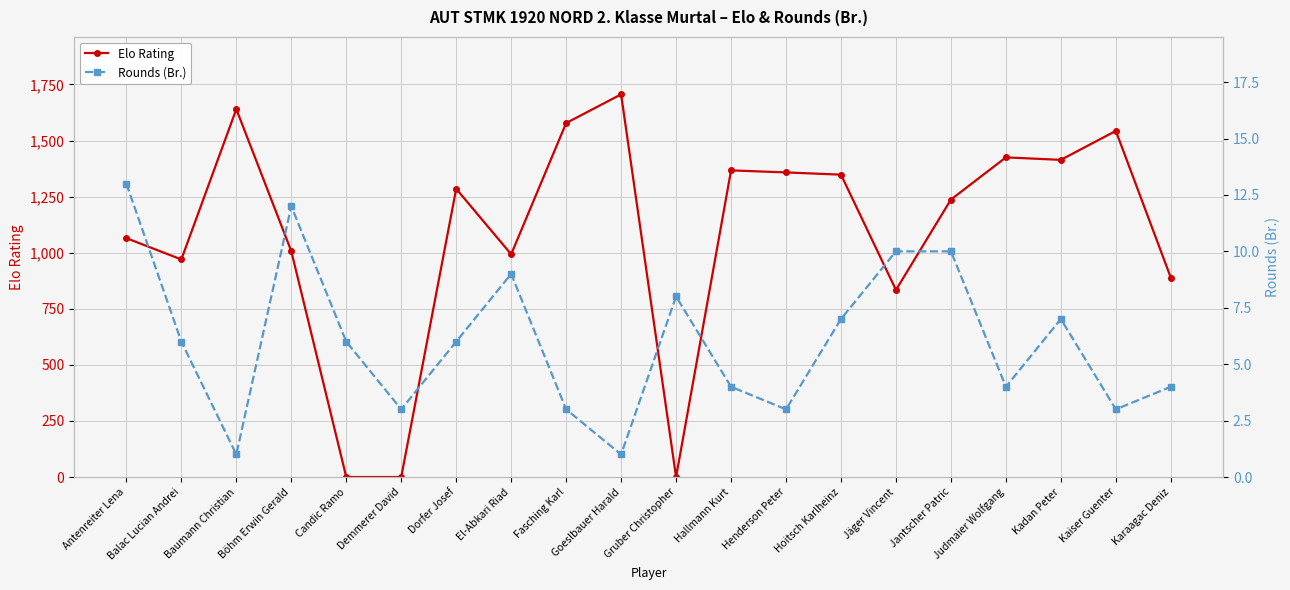

How many times do Rounds (Br.) and Elo Rating cross each other?

4